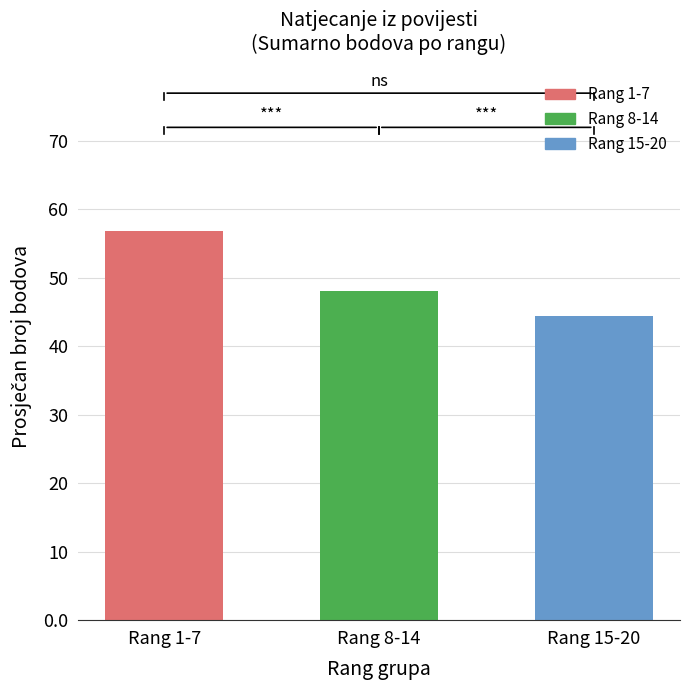

Rank the categories by value from lowest to highest.

Rang 15-20, Rang 8-14, Rang 1-7